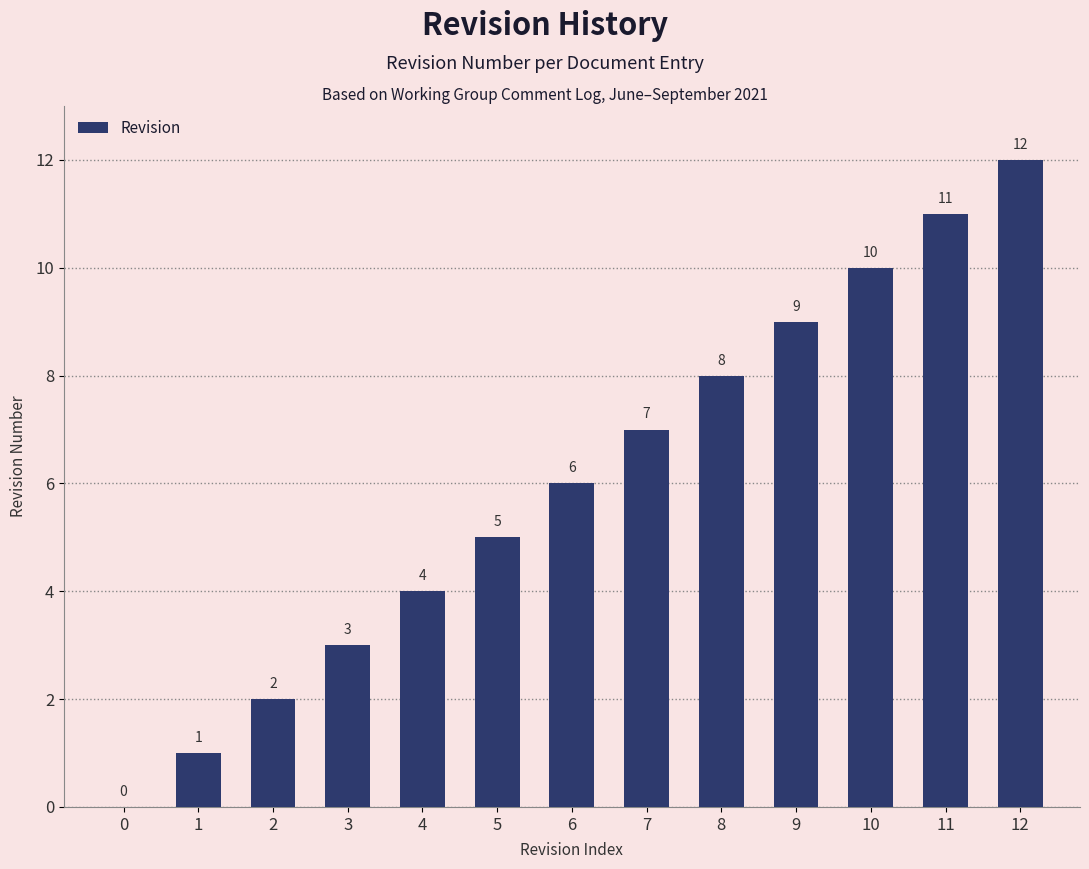

What is the average value?

6